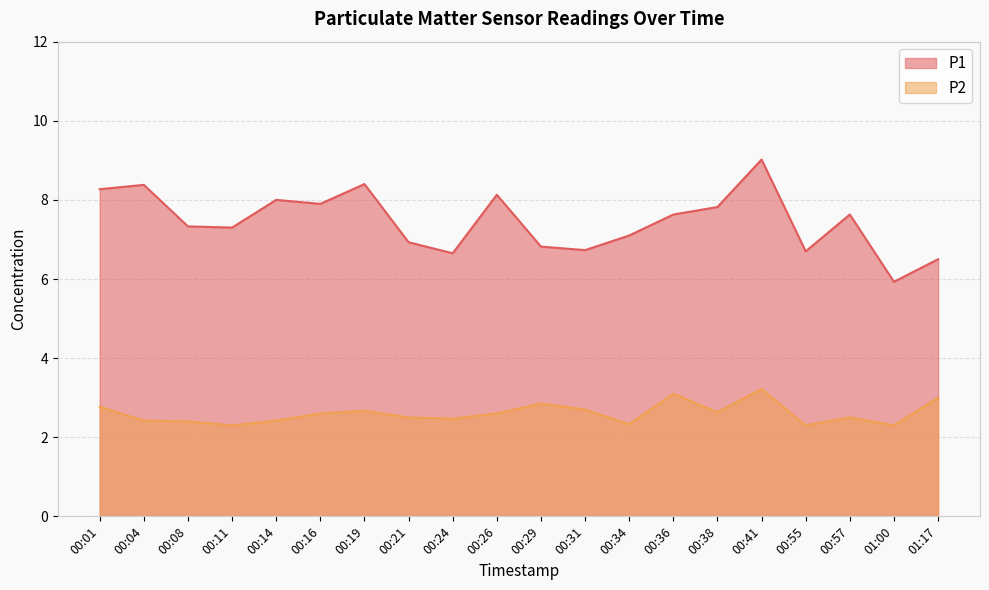

What is the difference between the maximum and minimum values in the P2 series?

0.9